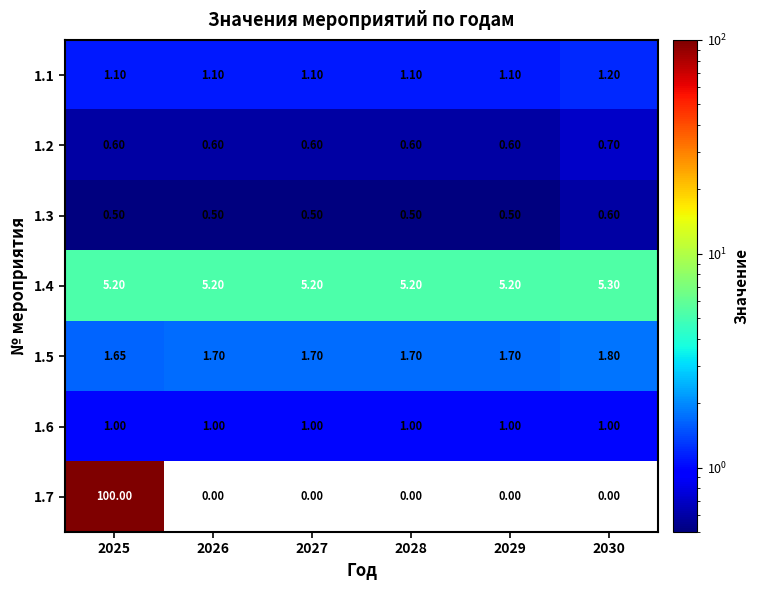

Which series has the largest total across all categories?

1.7